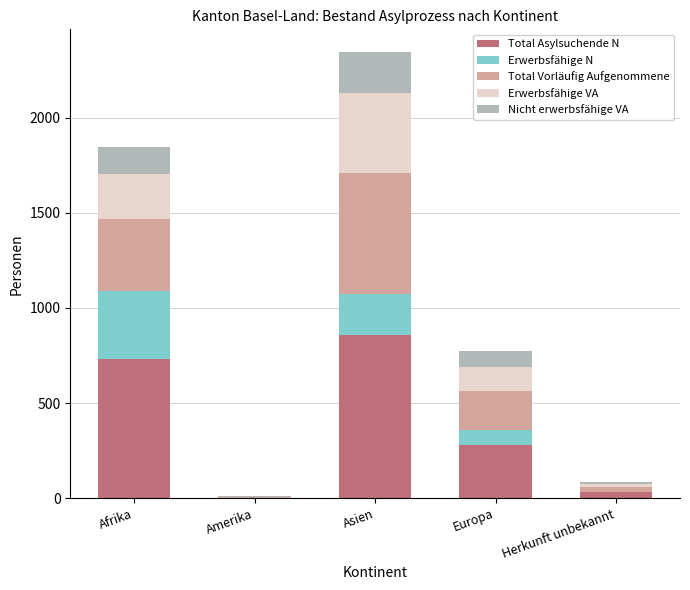

At which category is the sum across all series the highest?

Asien